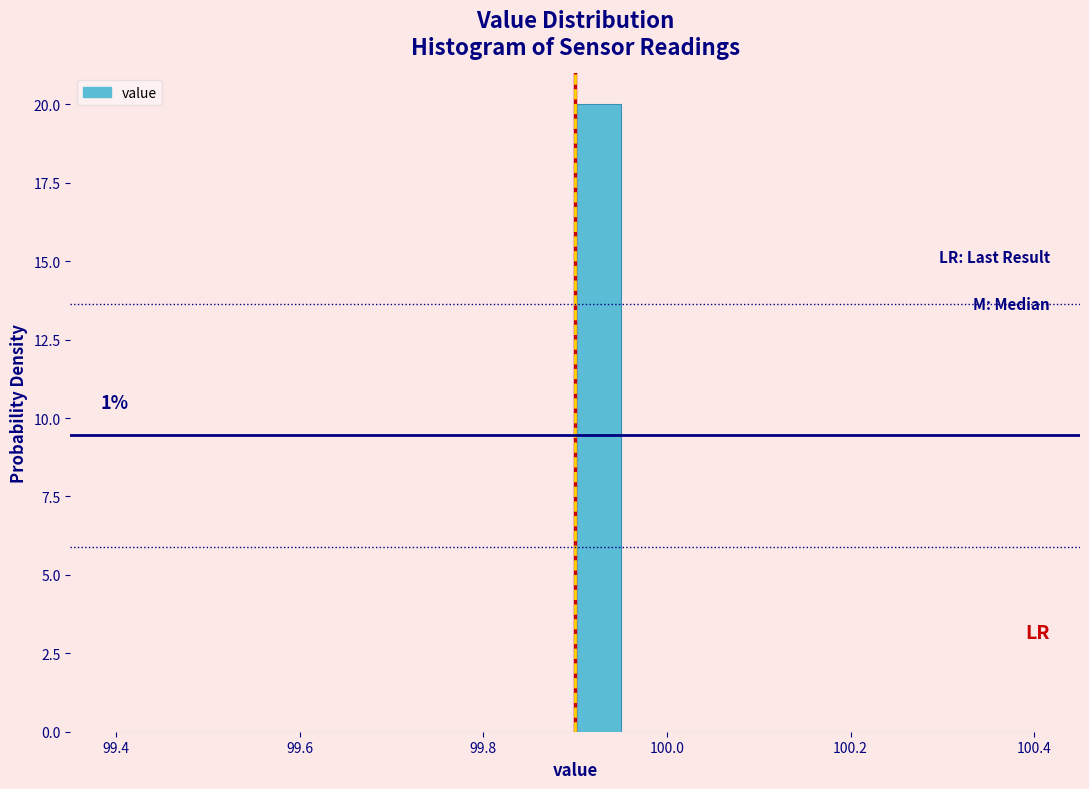

Read against the x-axis, roughly where is the centre of the tallest bar?

99.92